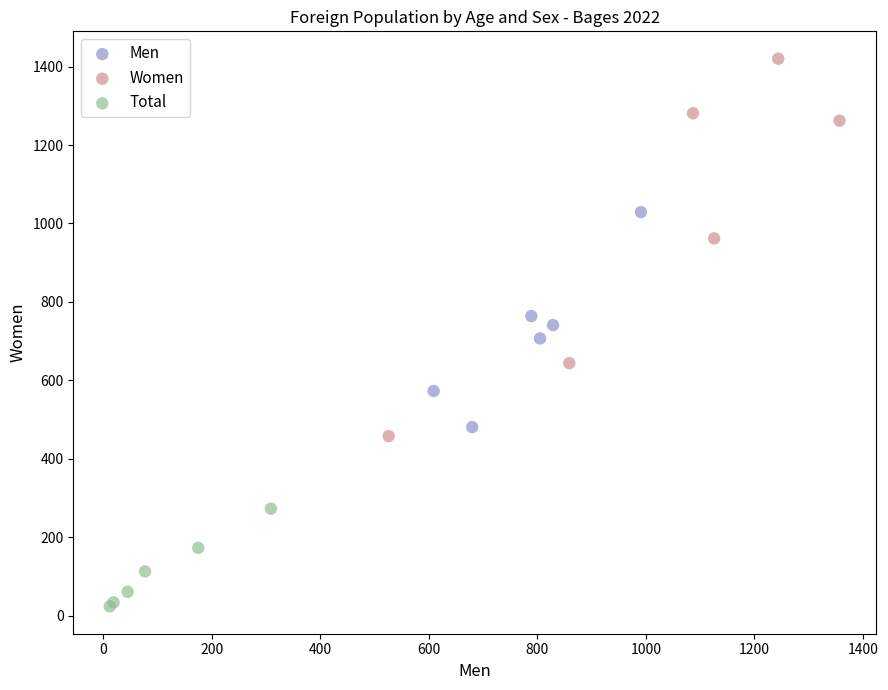

Which series has the widest spread of Y values?

Women